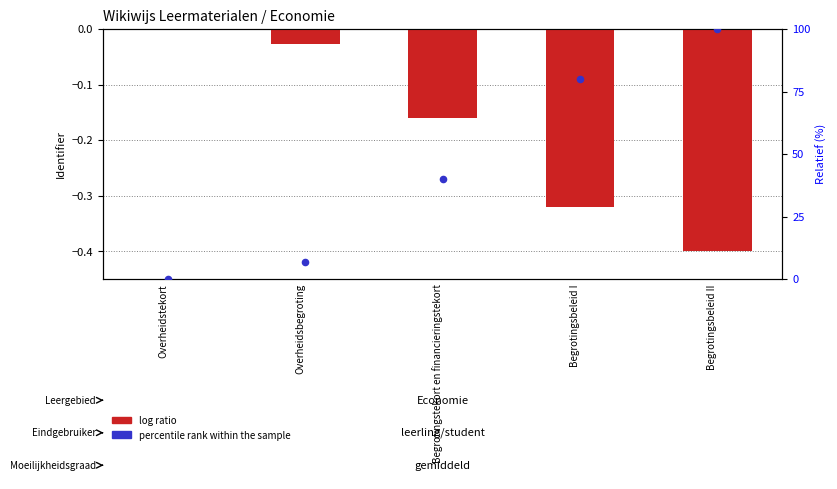

What are all the series names shown in the legend?

log ratio, percentile rank within the sample